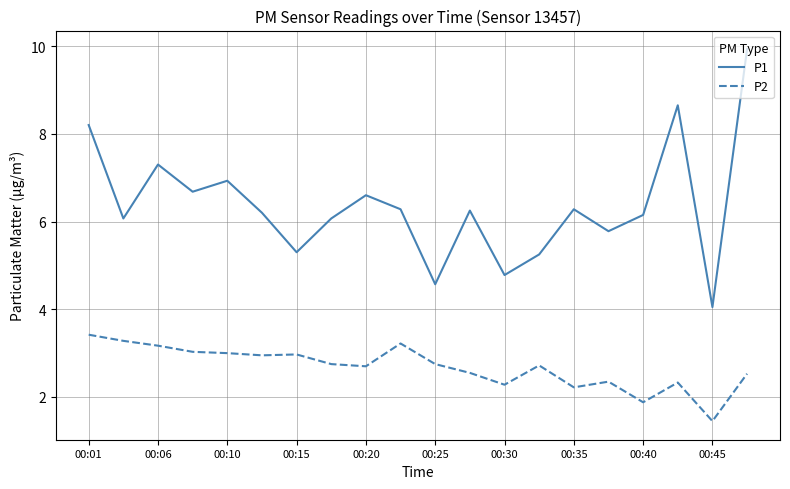

What are all the series names shown in the legend?

P1, P2